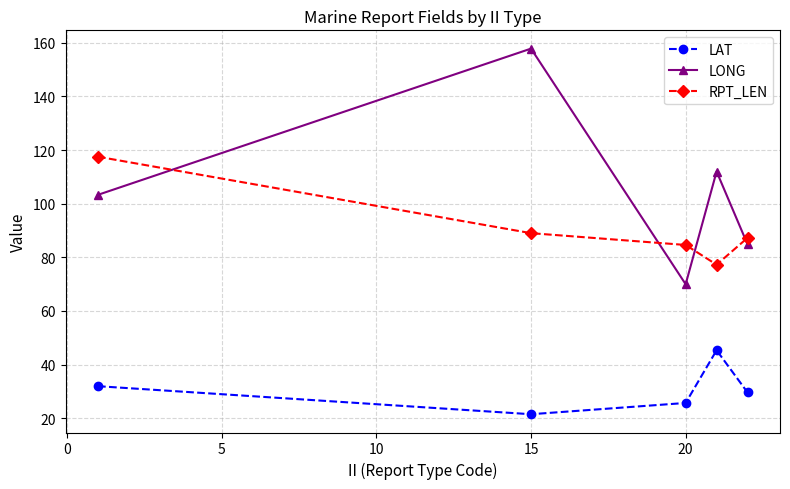

What is the average value of the RPT_LEN series?

91.1